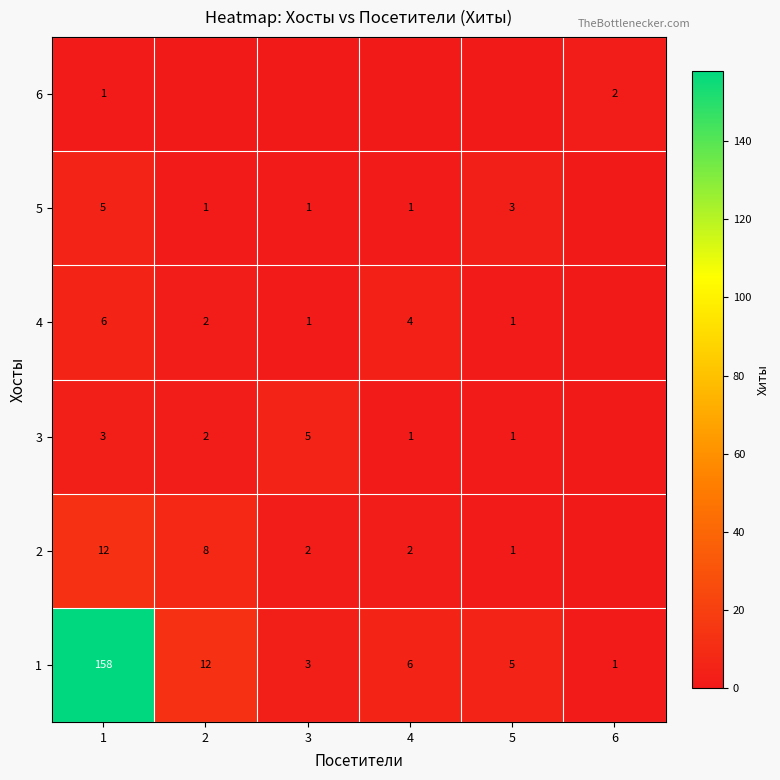

What is the highest value of the 1 series?

158